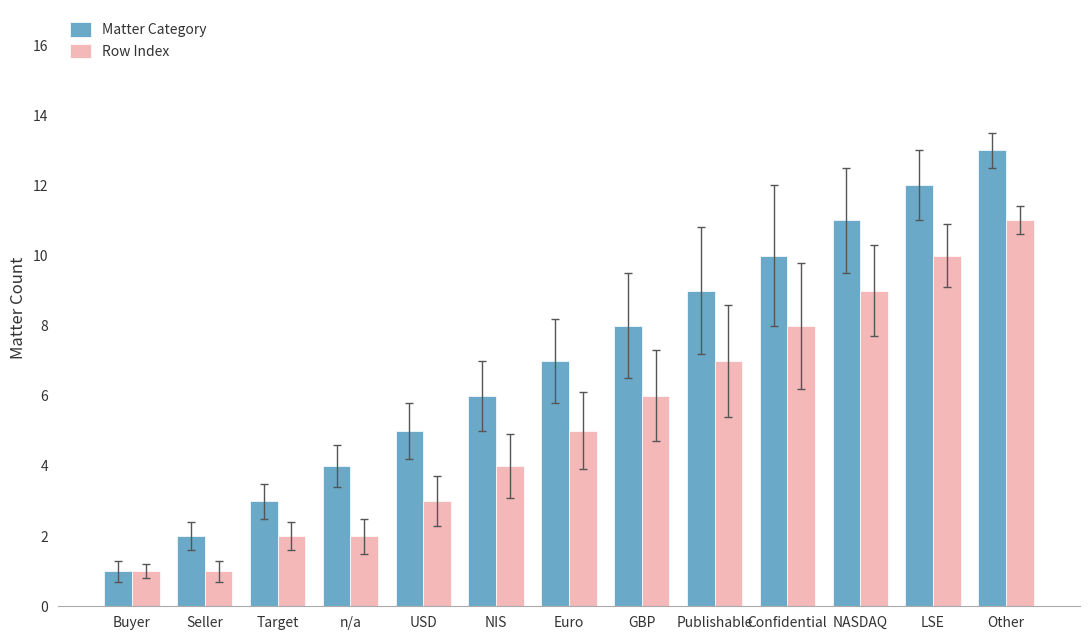

What is the difference between the Row Index values at GBP and NASDAQ?

3